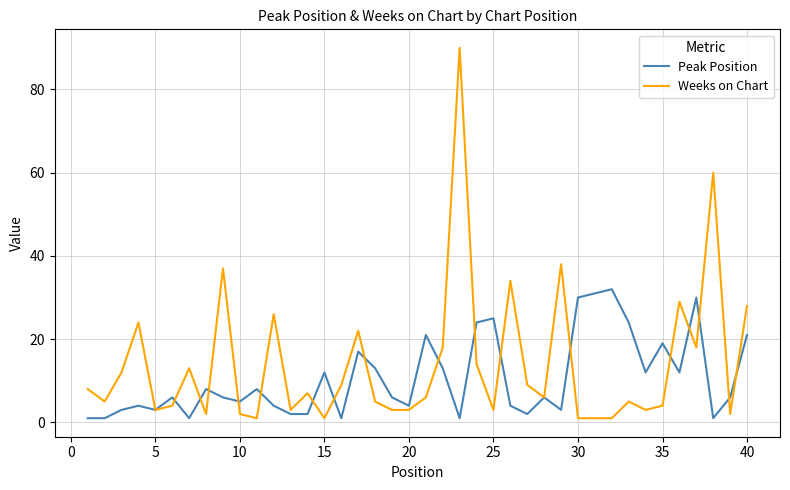

Rank the series by their maximum value, from lowest to highest.

Peak Position, Weeks on Chart